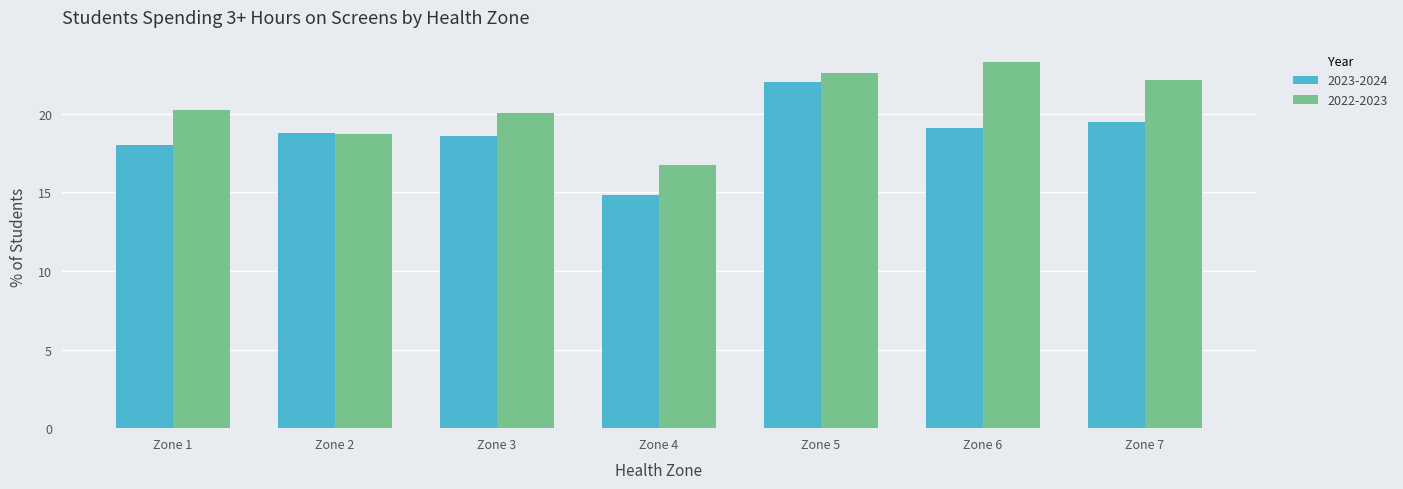

Reading right to left, extract all data points from this chart.

2023-2024: 19.5	19.1	22.0	14.8	18.6	18.8	18.0
2022-2023: 22.2	23.3	22.6	16.8	20.1	18.7	20.2